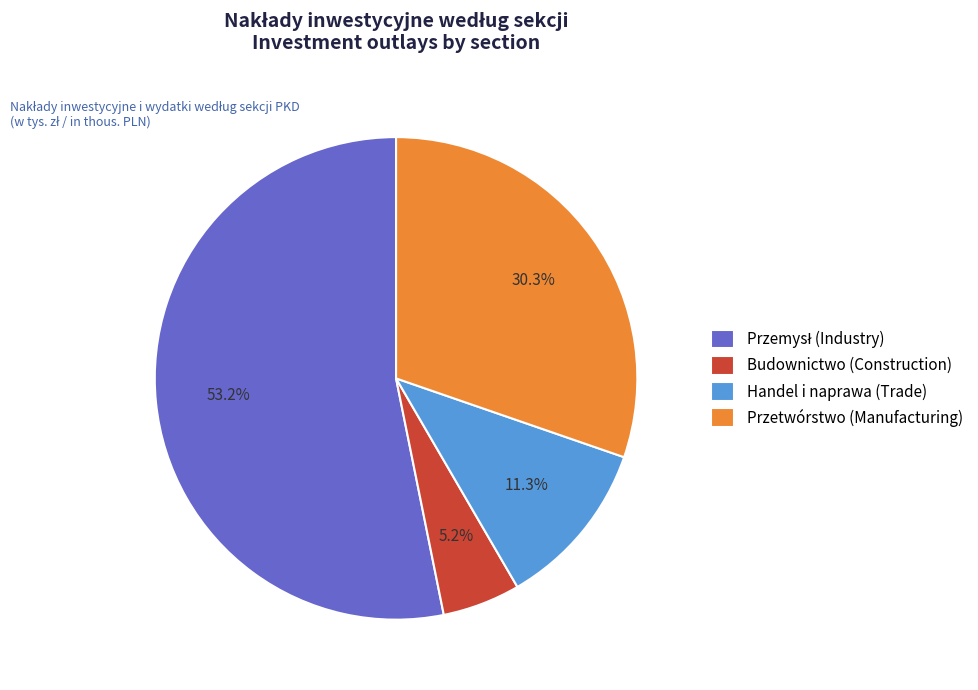

Is it true that Budownictwo (Construction) is 1% of the pie?

False